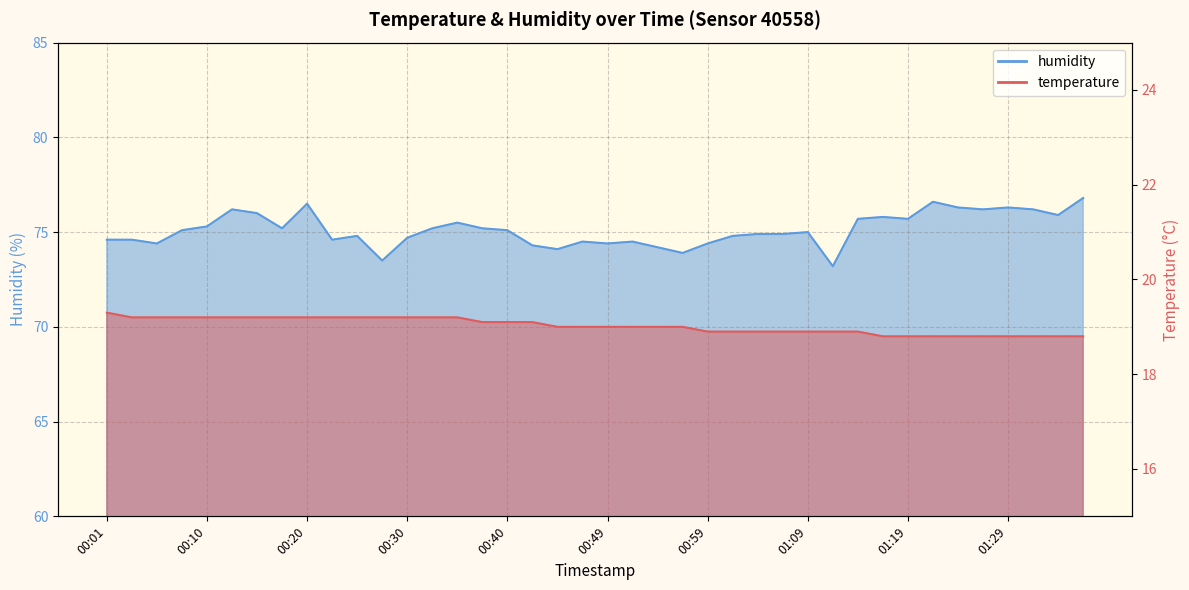

How many interior local peaks does the humidity series have?

10